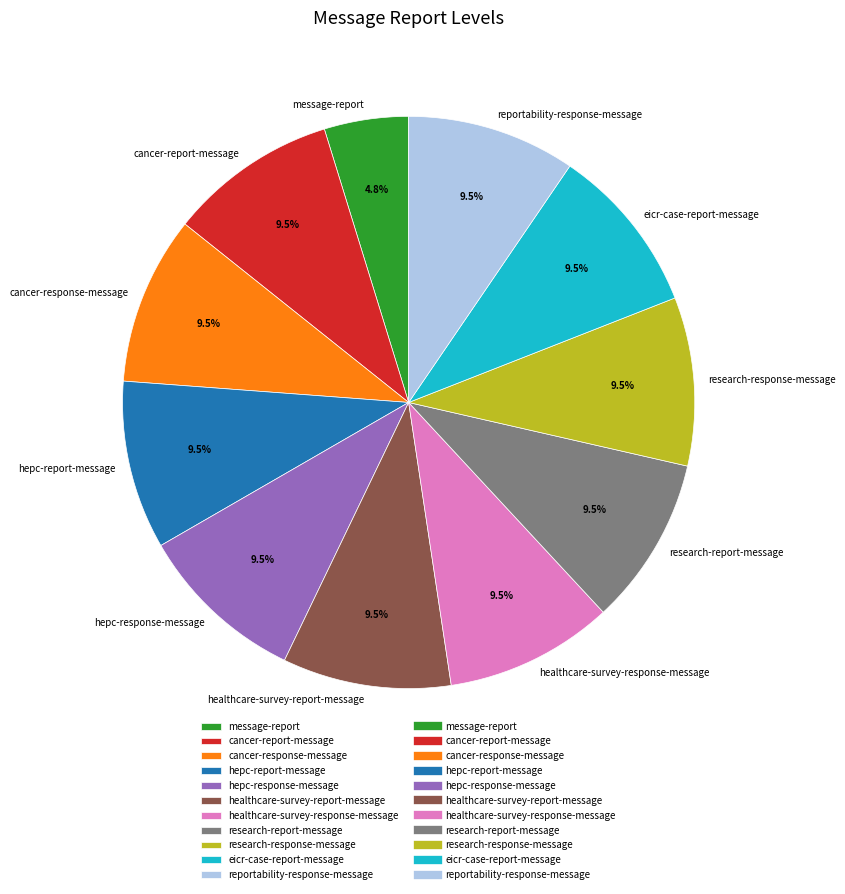

Which slice is the smallest?

message-report